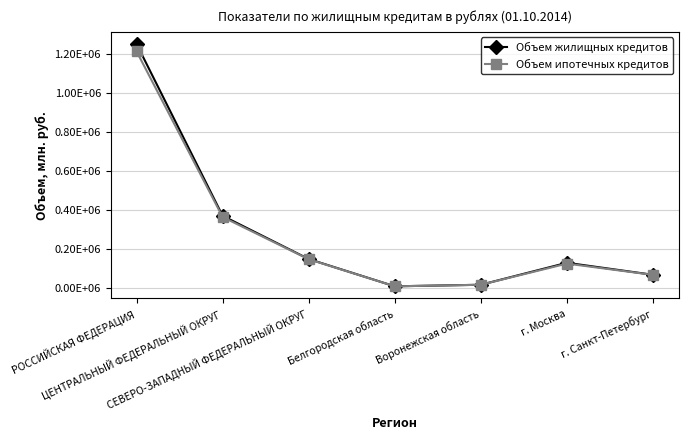

What is the total value across all series at г. Москва?

253802